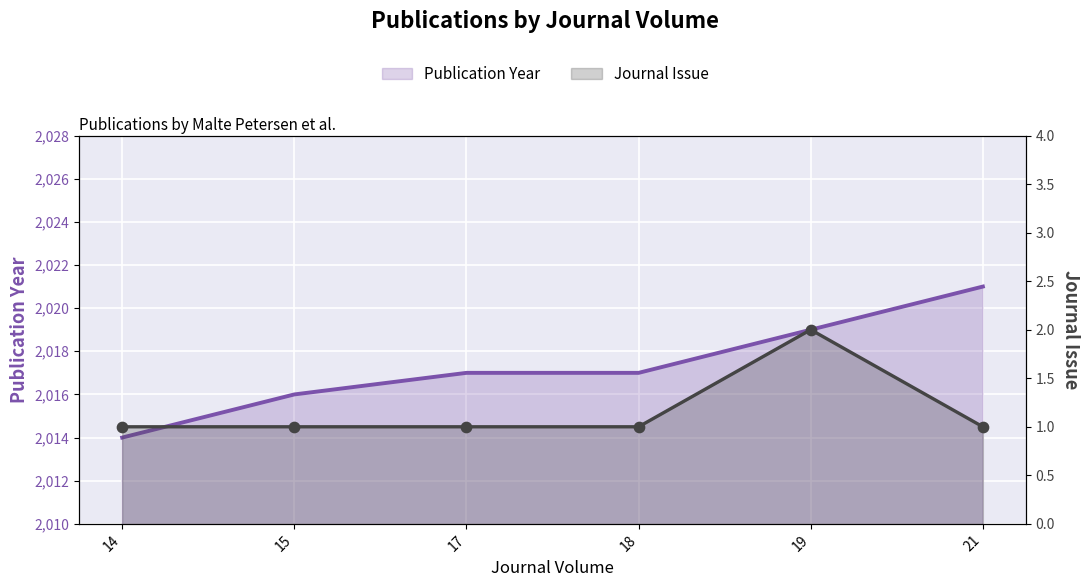

What are all the series names shown in the legend?

Publication Year, Journal Issue